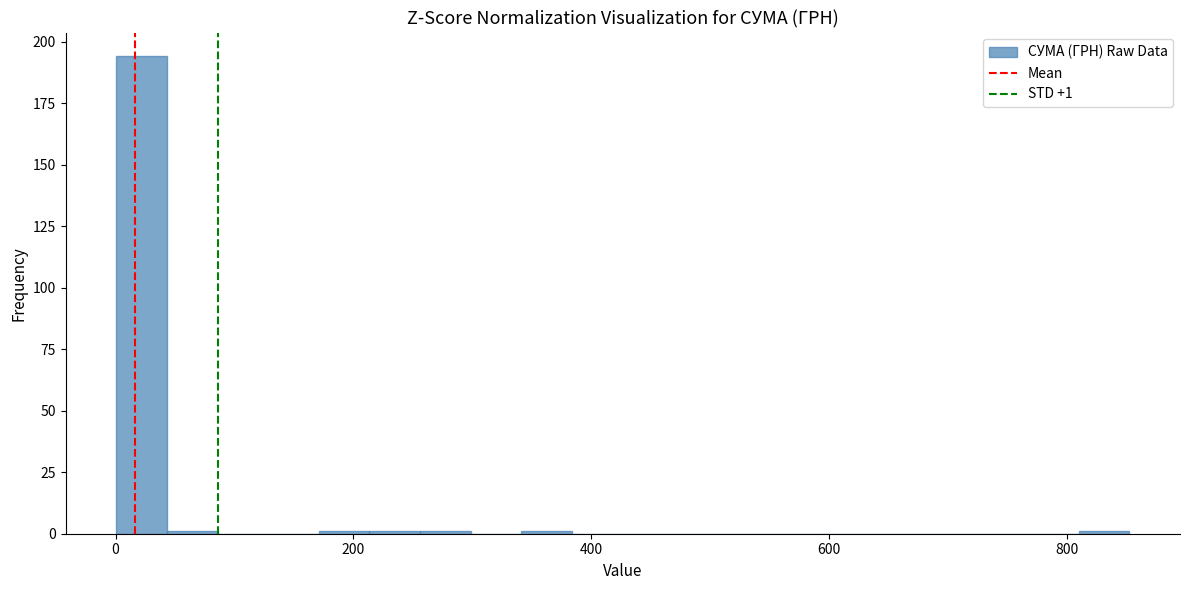

Around what value on the x-axis is the tallest bar? Give the approximate position of its centre, as read against the axis.

20